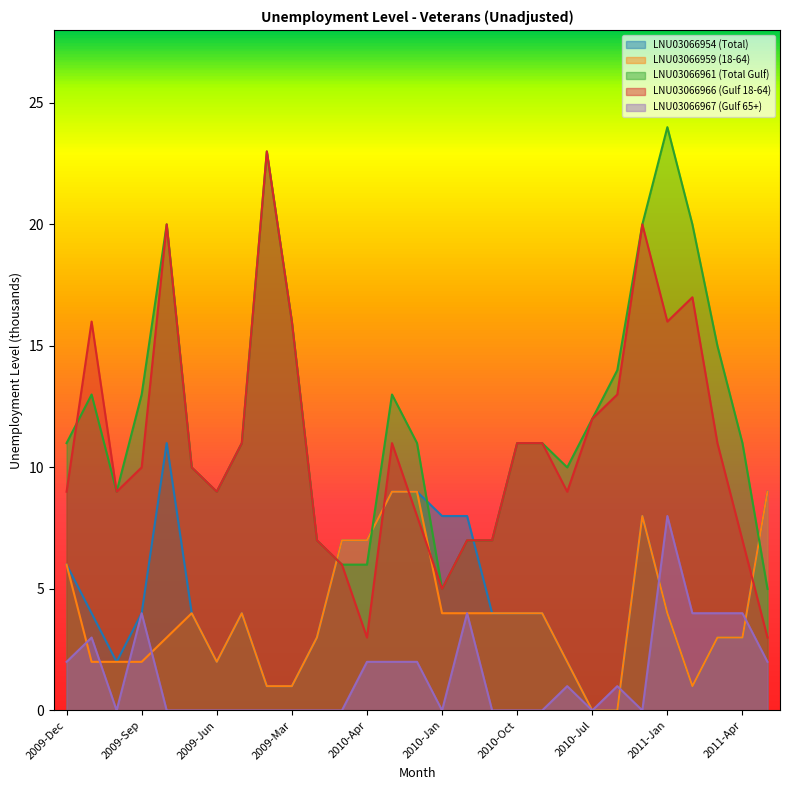

Reading left to right, list all the values displayed in this chart.

LNU03066954 (Total): 6	4	2	4	11	4	2	4	1	1	3	7	7	9	9	8	8	4	4	4	2	0	0	8	4	1	3	3	9
LNU03066959 (18-64): 6	2	2	2	3	4	2	4	1	1	3	7	7	9	9	4	4	4	4	4	2	0	0	8	4	1	3	3	9
LNU03066961 (Total Gulf): 11	13	9	13	20	10	9	11	23	16	7	6	6	13	11	5	7	7	11	11	10	12	14	20	24	20	15	11	5
LNU03066966 (Gulf 18-64): 9	16	9	10	20	10	9	11	23	16	7	6	3	11	8	5	7	7	11	11	9	12	13	20	16	17	11	7	3
LNU03066967 (Gulf 65+): 2	3	0	4	0	0	0	0	0	0	0	0	2	2	2	0	4	0	0	0	1	0	1	0	8	4	4	4	2